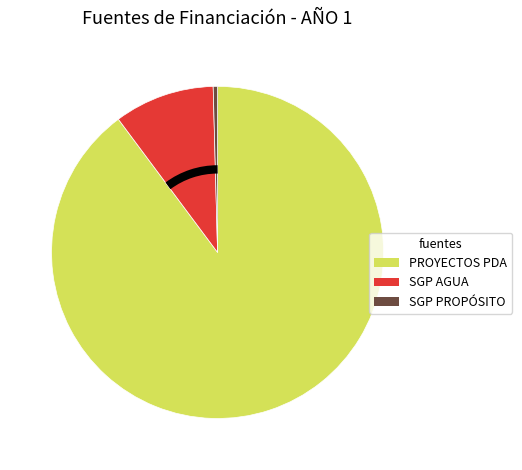

Does any single category account for the majority?

Yes